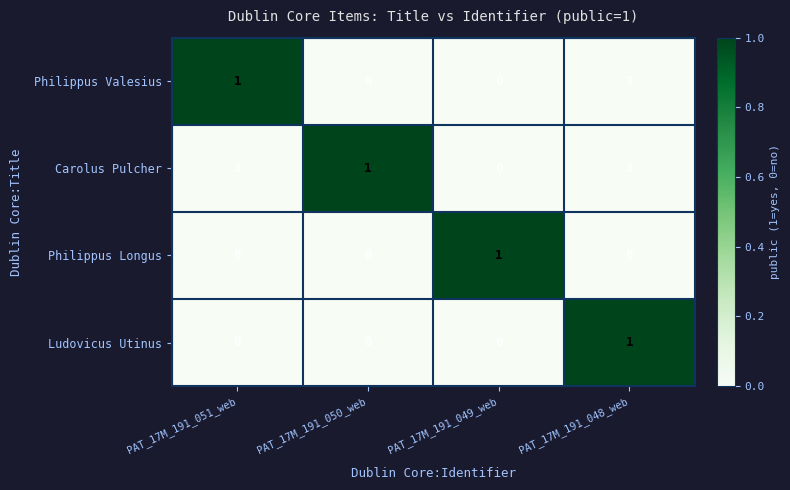

What is the total value across all series at PAT_17M_191_050_web?

1